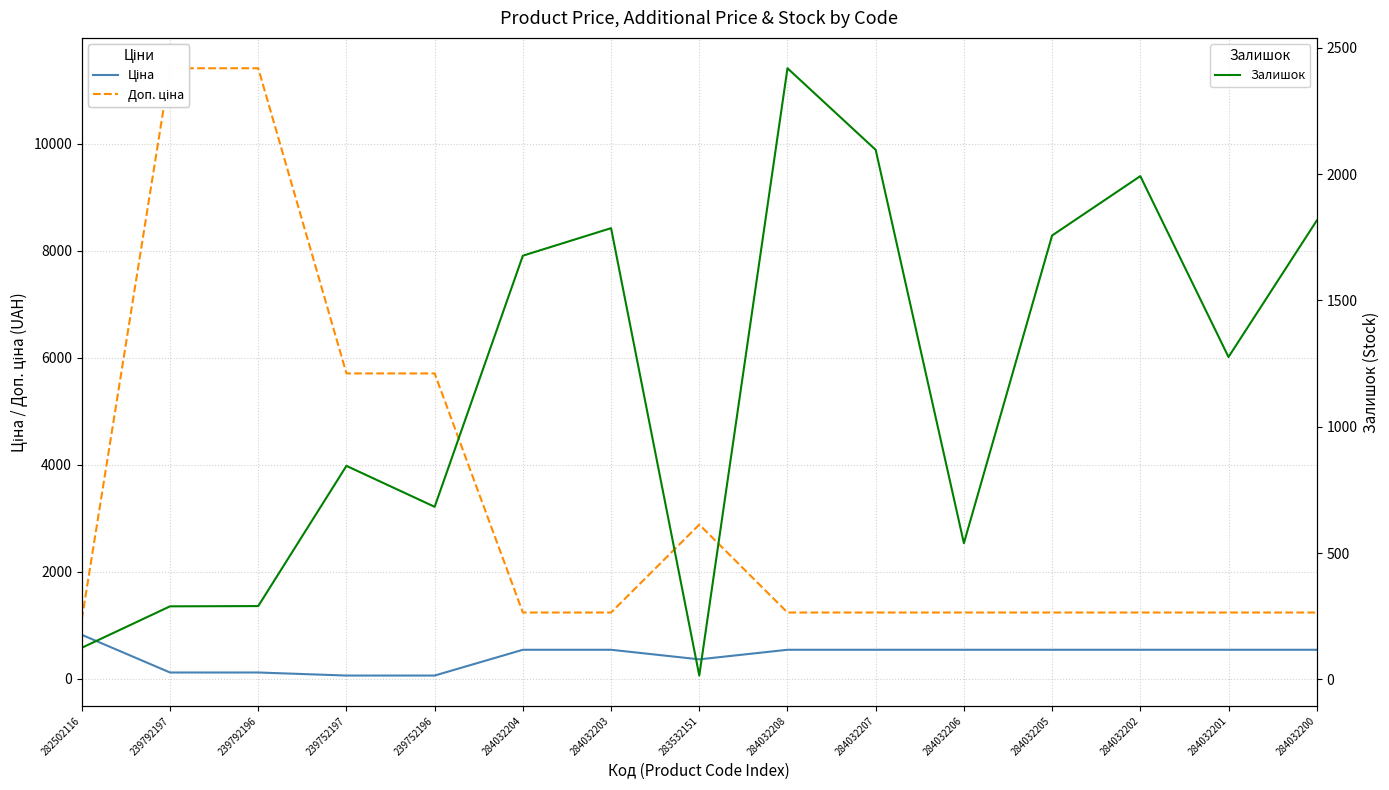

What is the sum of the Доп. ціна values at 284032207 and 284032206?

2470.8